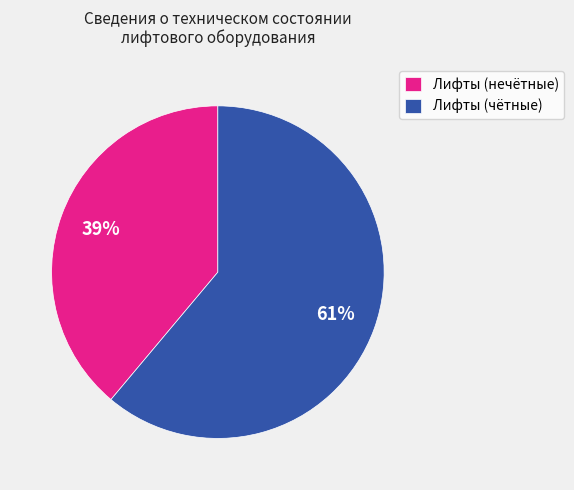

What percentage is the Лифты (чётные) slice, to the nearest percent?

61%